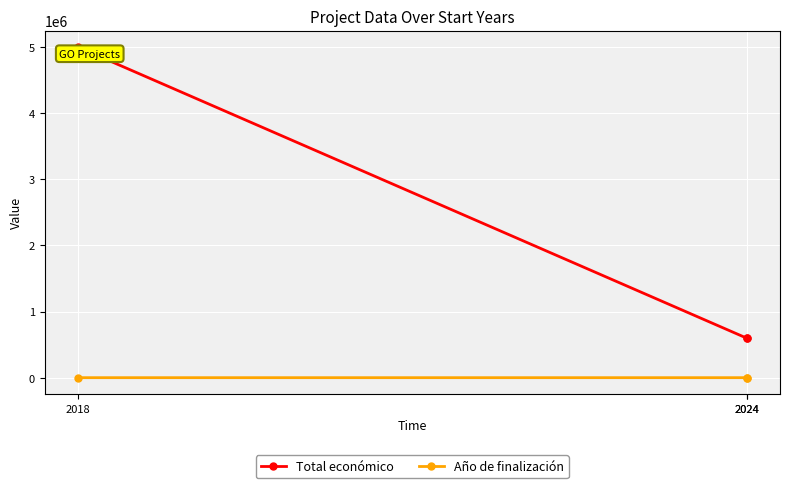

What are all the series names shown in the legend?

Total económico, Año de finalización